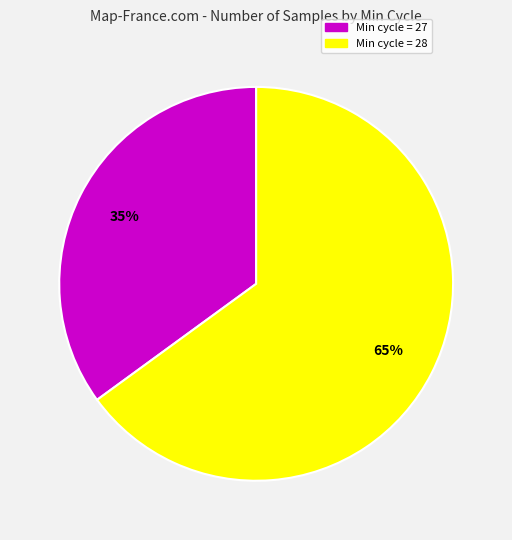

Is there any slice that represents more than half of the pie?

Yes